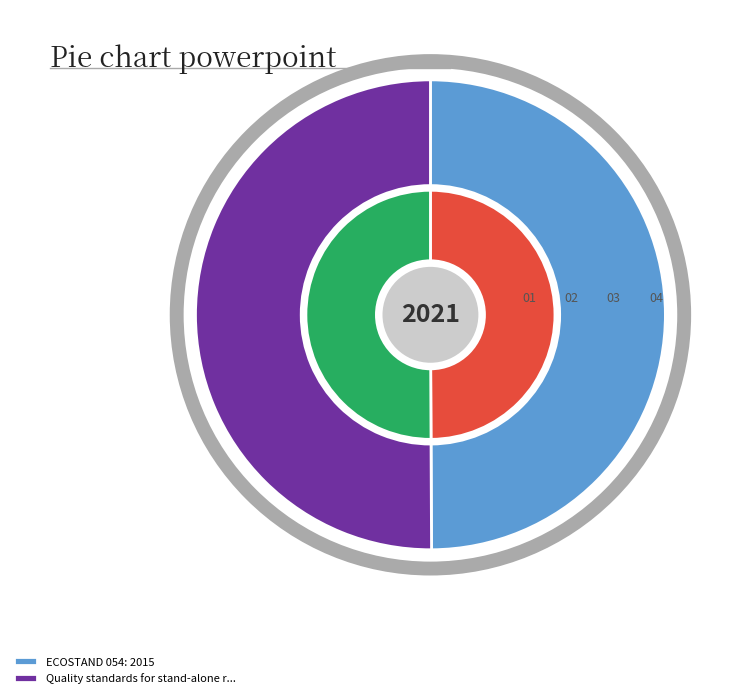

True or false: ECOSTAND 054: 2015 accounts for 50% of the total.

True